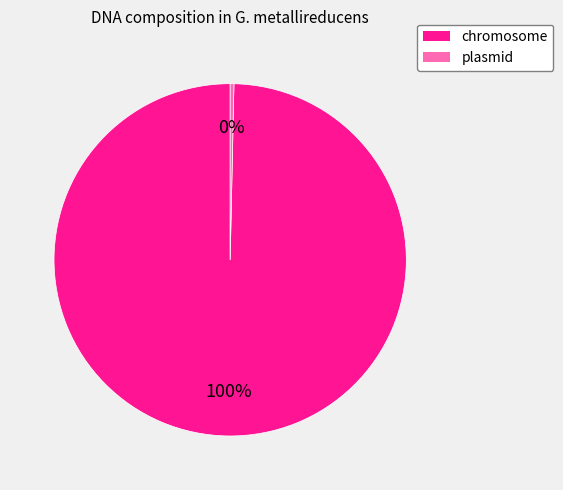

Is it true that chromosome is 100% of the pie?

True